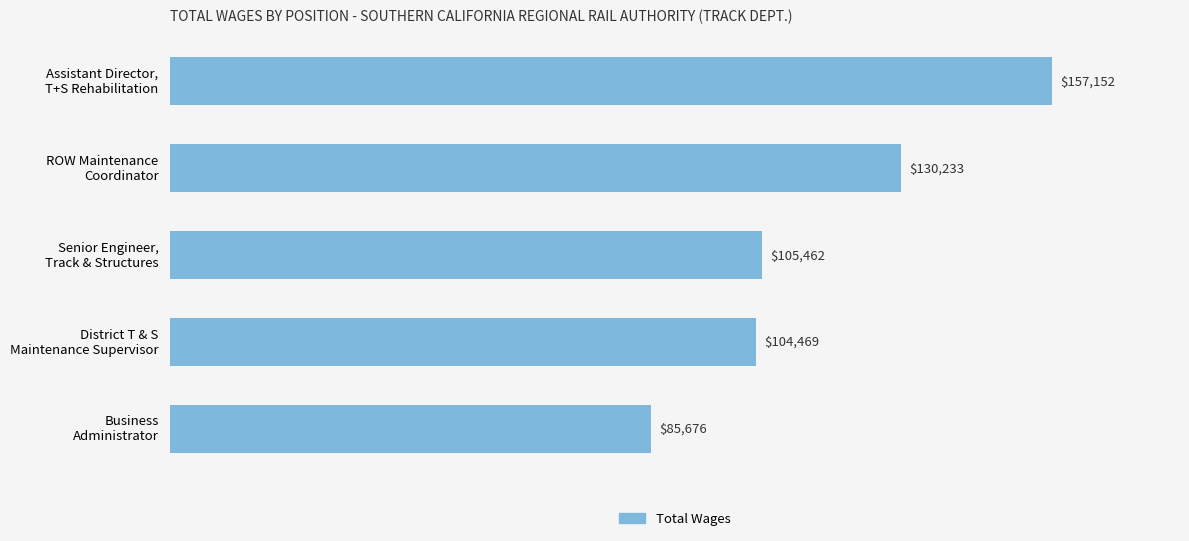

How many values are below 105462?

2